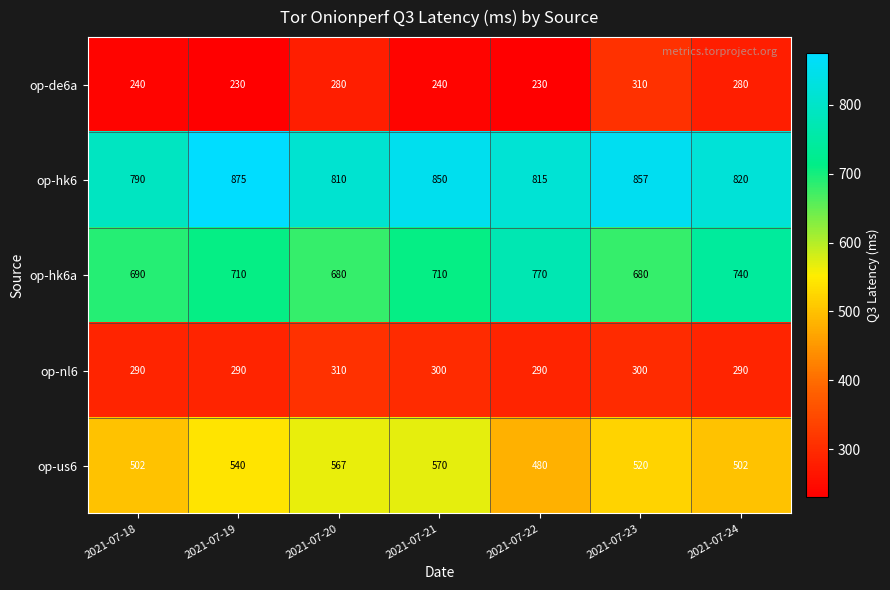

Count the number of categories in the chart.

7